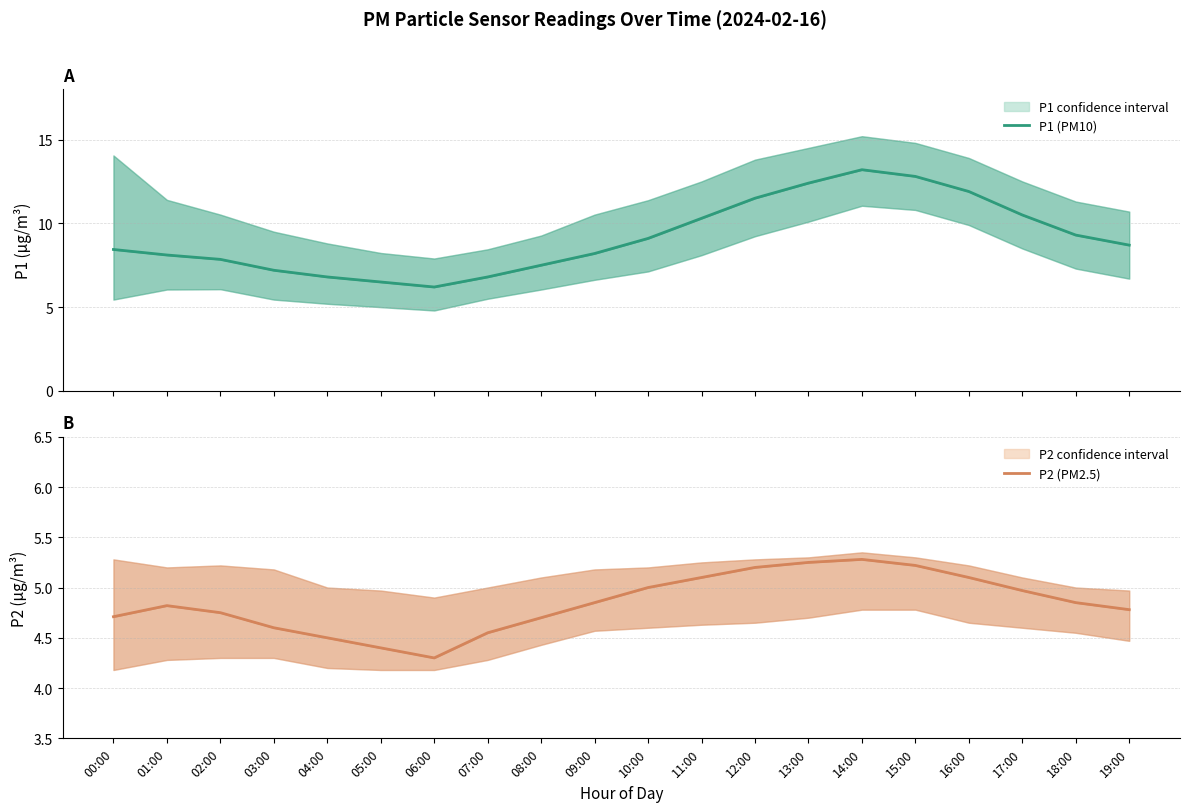

What is the sum of all P2 (PM2.5) values?

96.9